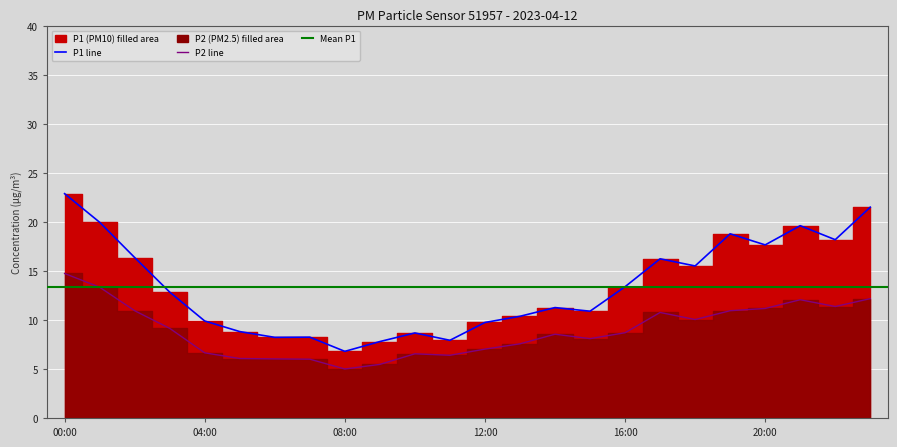

True or false: P2 line has a value of 8.6 at 10.

False